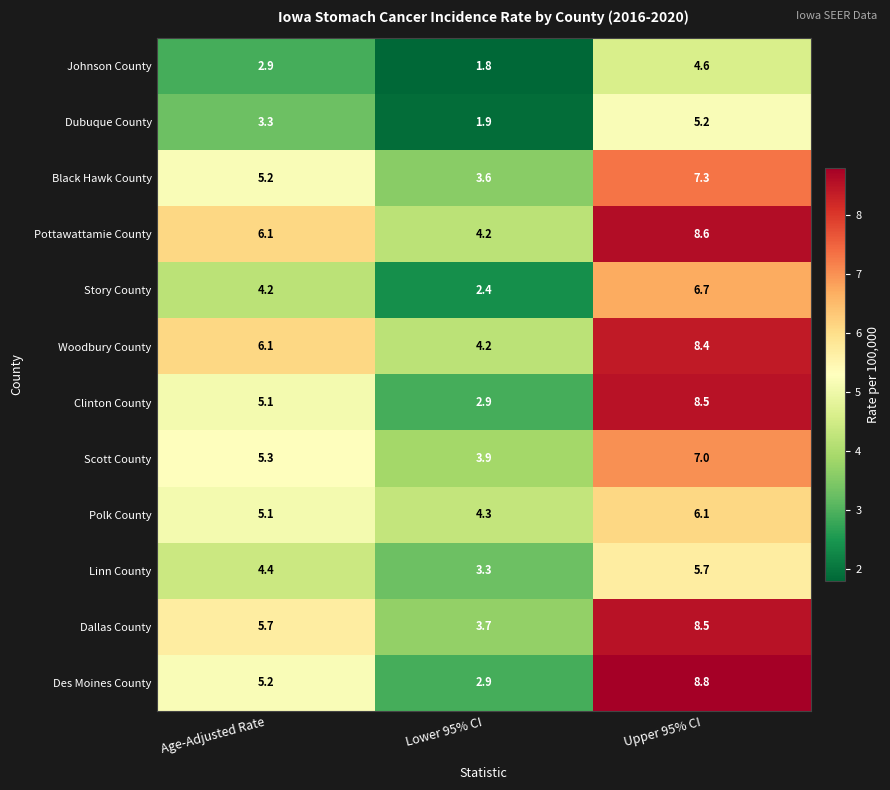

Count the number of categories in the chart.

3